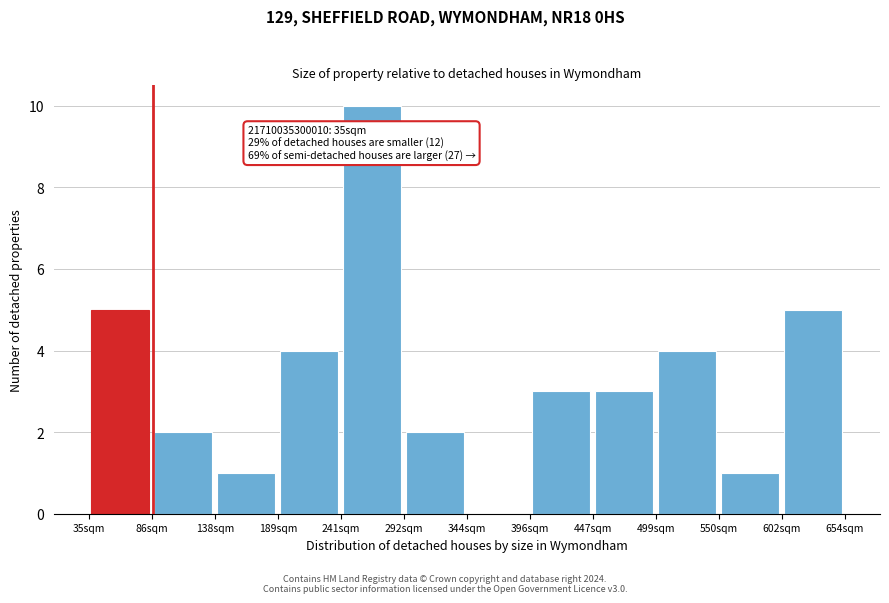

Over which range of the x-axis is the bar tallest?

240 to 290